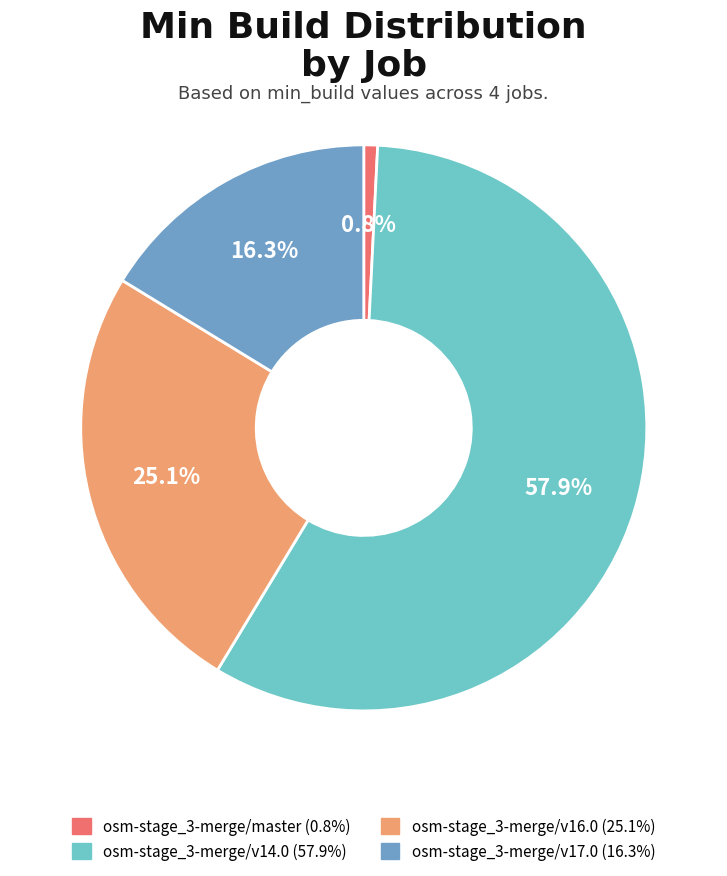

What is the ratio of the value at osm-stage_3-merge/v14.0 to the value at osm-stage_3-merge/v17.0?

3.6